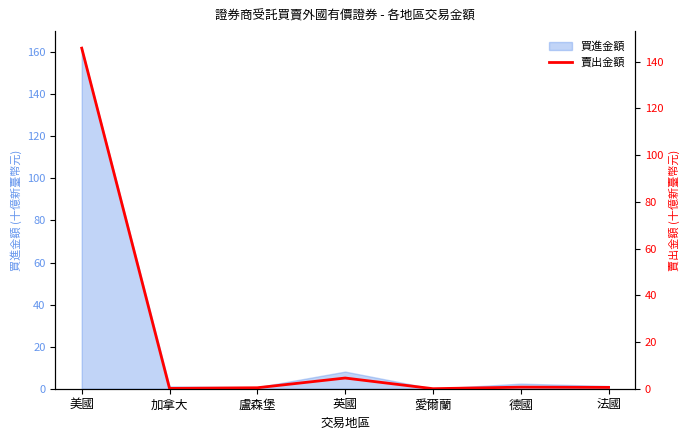

Rank the categories by value from lowest to highest.

愛爾蘭, 加拿大, 盧森堡, 法國, 德國, 英國, 美國